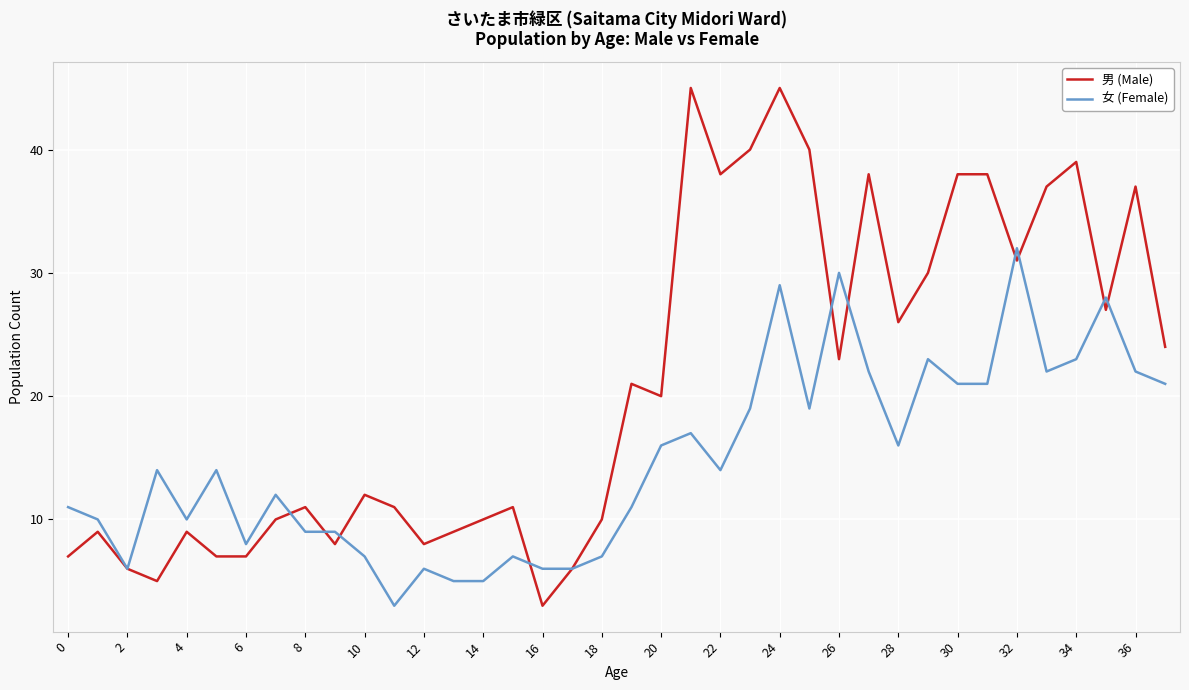

How many lines are shown in the chart?

2